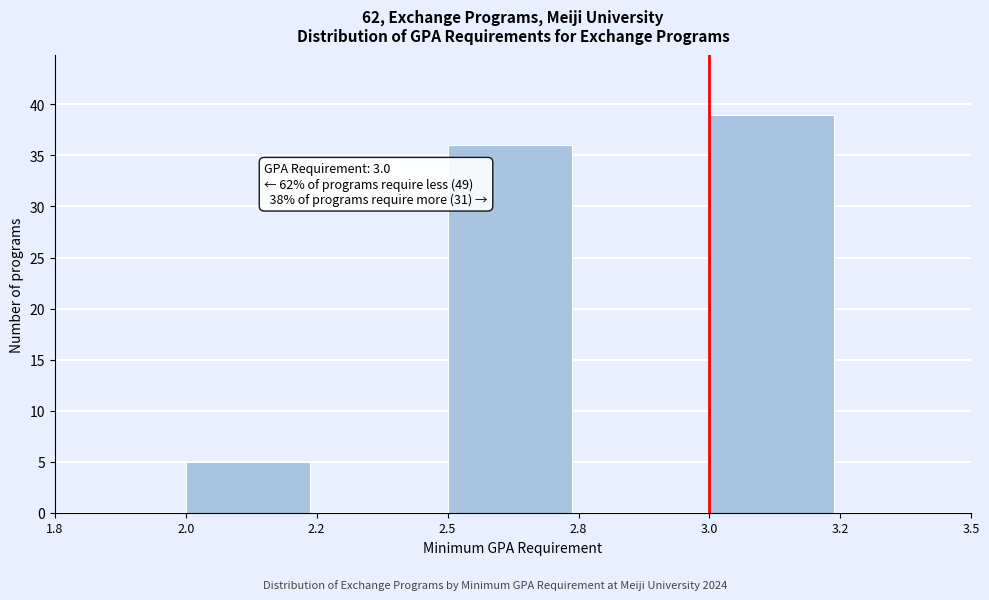

Reading left to right, what are all the values shown in this chart?

1.8=0	2.0=5	2.2=0	2.5=36	2.8=0	3.0=39	3.2=0